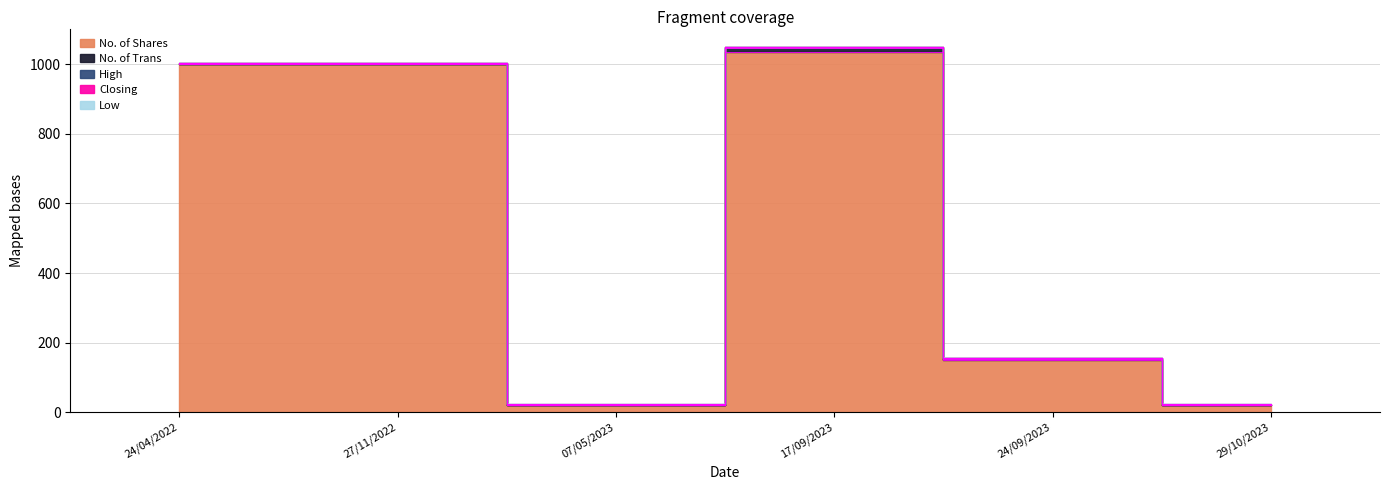

What value does the Low series have at 24/04/2022?

1.0